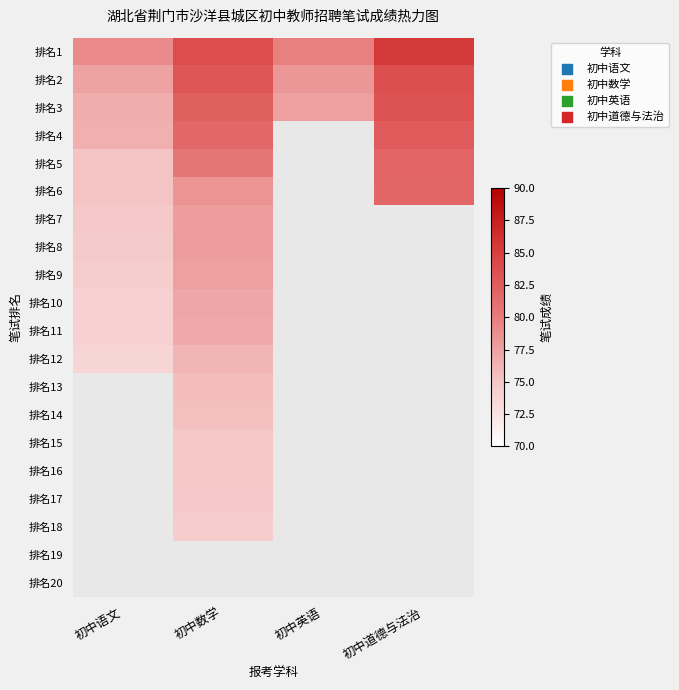

At which label is 排名12 closest to 74?

初中语文